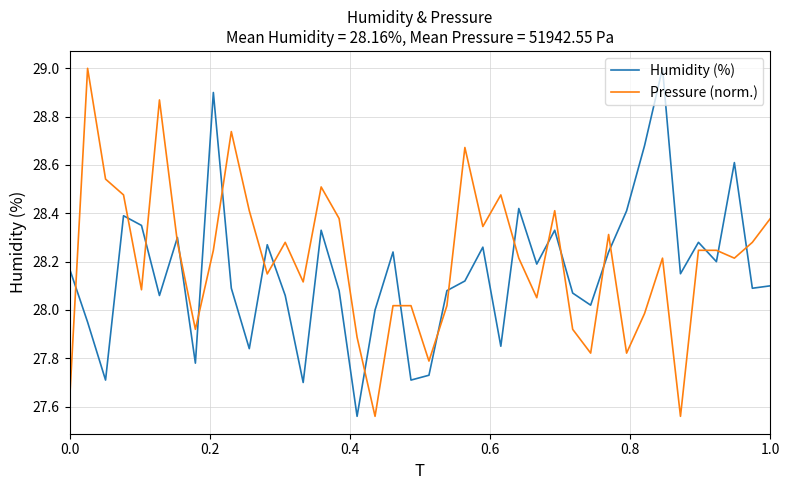

What is the maximum value for Humidity (%)?

29.0